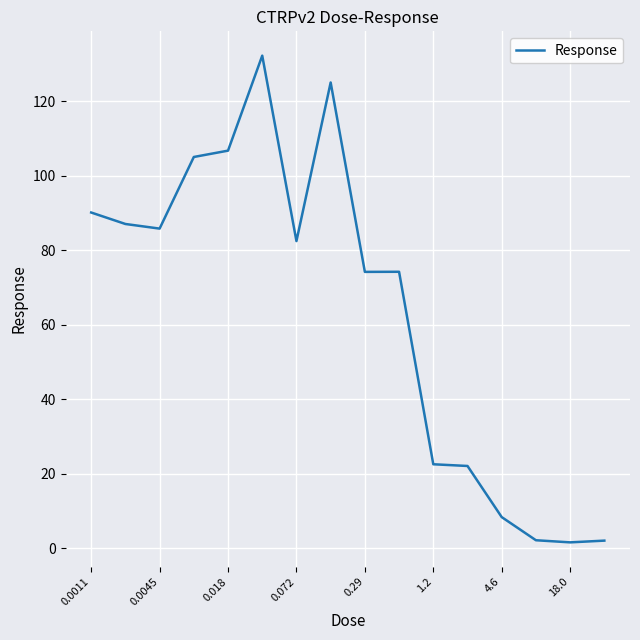

What is the greatest value displayed?

132.3